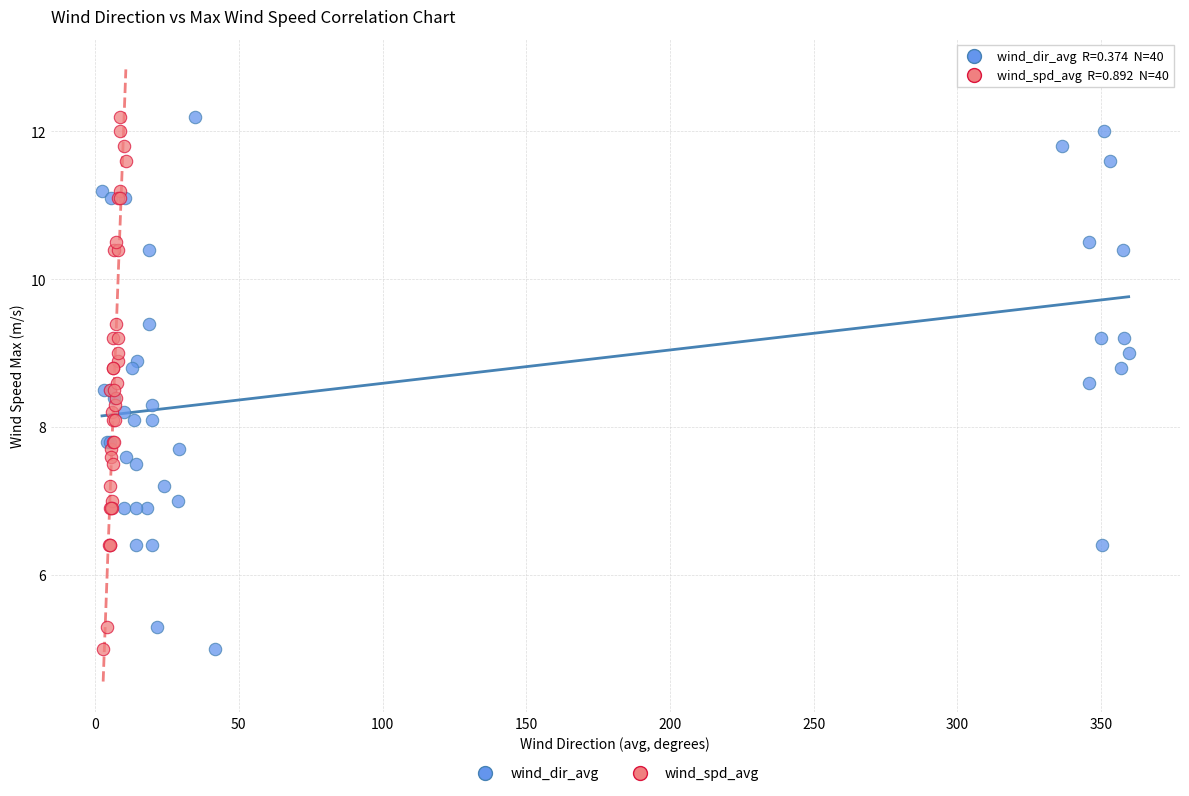

What are all the series names shown in the legend?

wind_dir_avg, wind_spd_avg